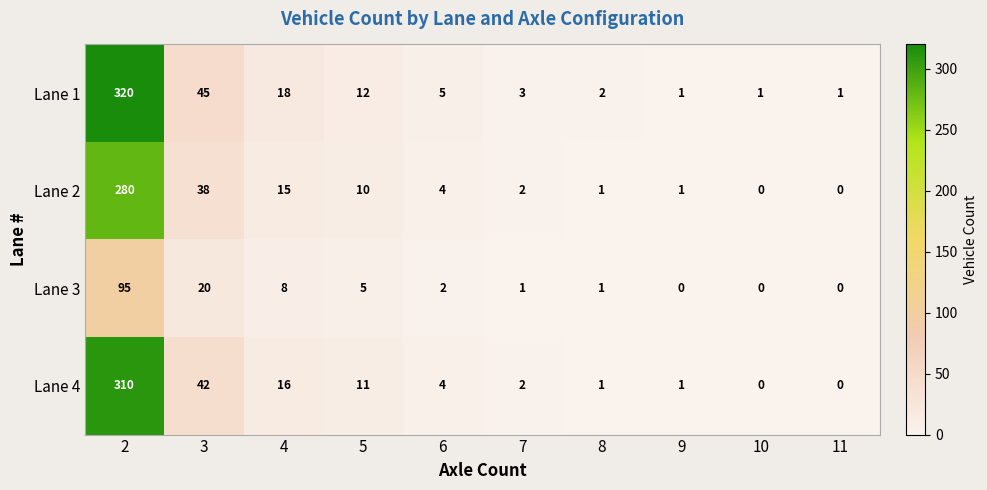

At which label is Lane 4 closest to 155?

3